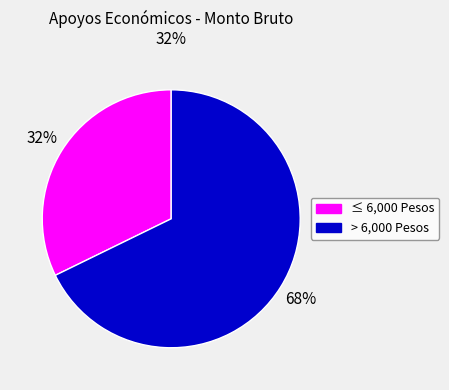

Is there a majority slice in this chart?

Yes